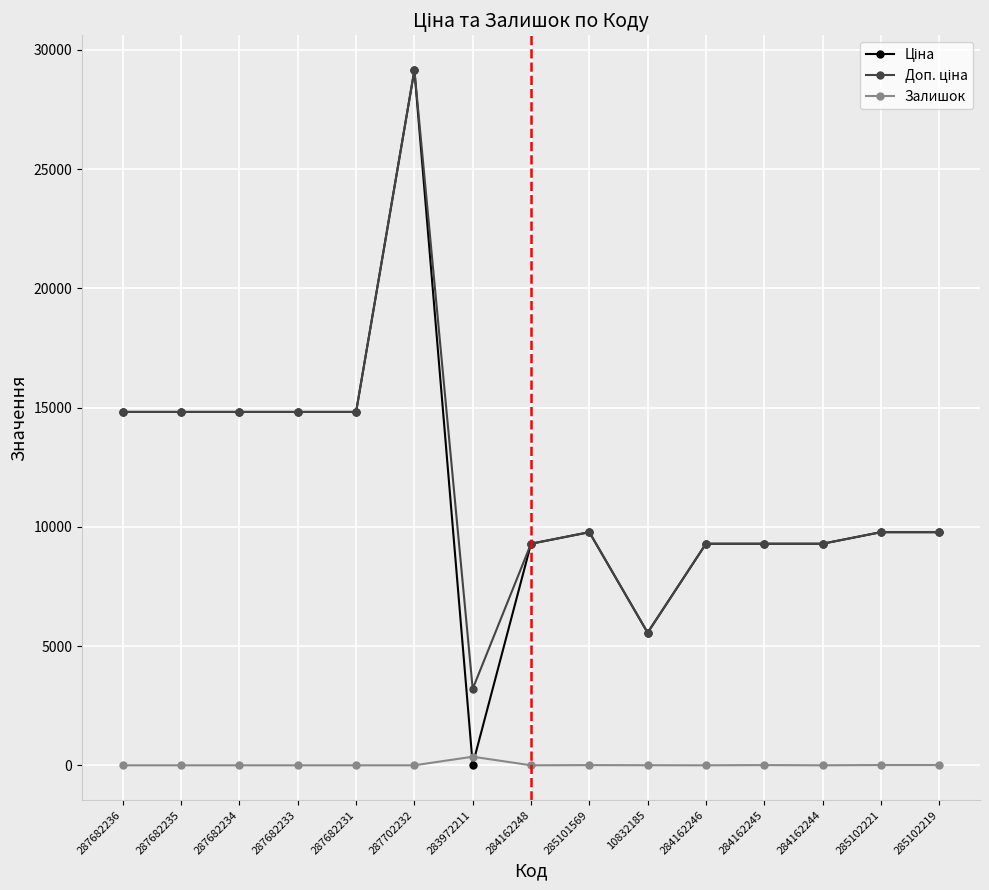

The Залишок series shows 11.0 at 285102219. True or false?

True